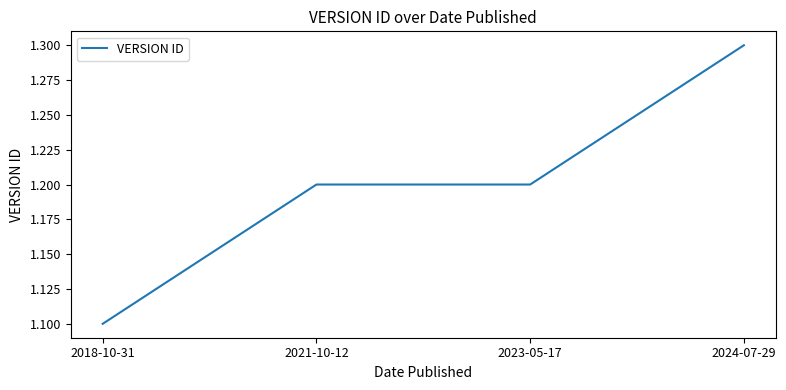

The chart shows a value of 0.5 at 2021-10-12. True or false?

False